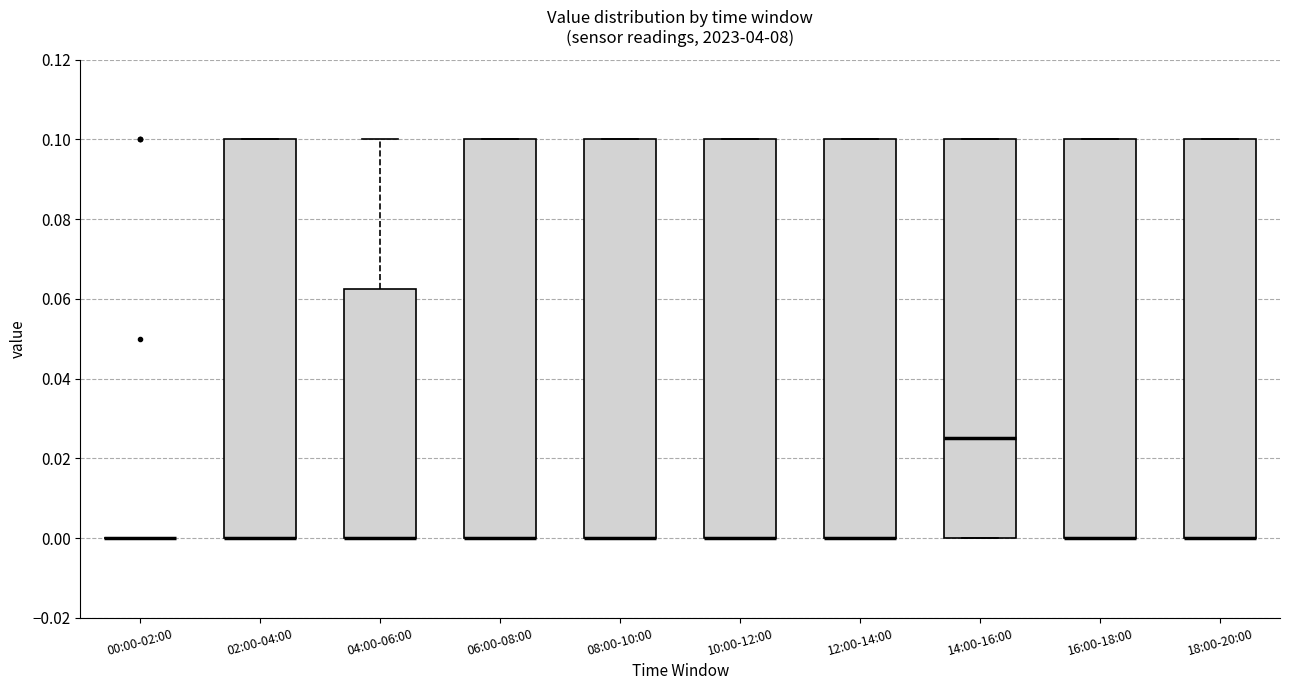

Reading left to right, read every box against the y-axis: the position of its median line, the range the box covers, and the ends of its whiskers. The values are not printed on the chart, so give them approximately, as read against the axis.

00:00-02:00: box collapsed to a line at 0.000, whiskers 0.000 to 0.000
02:00-04:00: median 0.000 (drawn on the box's lower edge), box 0.000 to 0.100, whiskers 0.000 to 0.100
04:00-06:00: median 0.000 (drawn on the box's lower edge), box 0.000 to 0.062, whiskers 0.000 to 0.100
06:00-08:00: median 0.000 (drawn on the box's lower edge), box 0.000 to 0.100, whiskers 0.000 to 0.100
08:00-10:00: median 0.000 (drawn on the box's lower edge), box 0.000 to 0.100, whiskers 0.000 to 0.100
10:00-12:00: median 0.000 (drawn on the box's lower edge), box 0.000 to 0.100, whiskers 0.000 to 0.100
12:00-14:00: median 0.000 (drawn on the box's lower edge), box 0.000 to 0.100, whiskers 0.000 to 0.100
14:00-16:00: median 0.026, box 0.000 to 0.100, whiskers 0.000 to 0.100
16:00-18:00: median 0.000 (drawn on the box's lower edge), box 0.000 to 0.100, whiskers 0.000 to 0.100
18:00-20:00: median 0.000 (drawn on the box's lower edge), box 0.000 to 0.100, whiskers 0.000 to 0.100